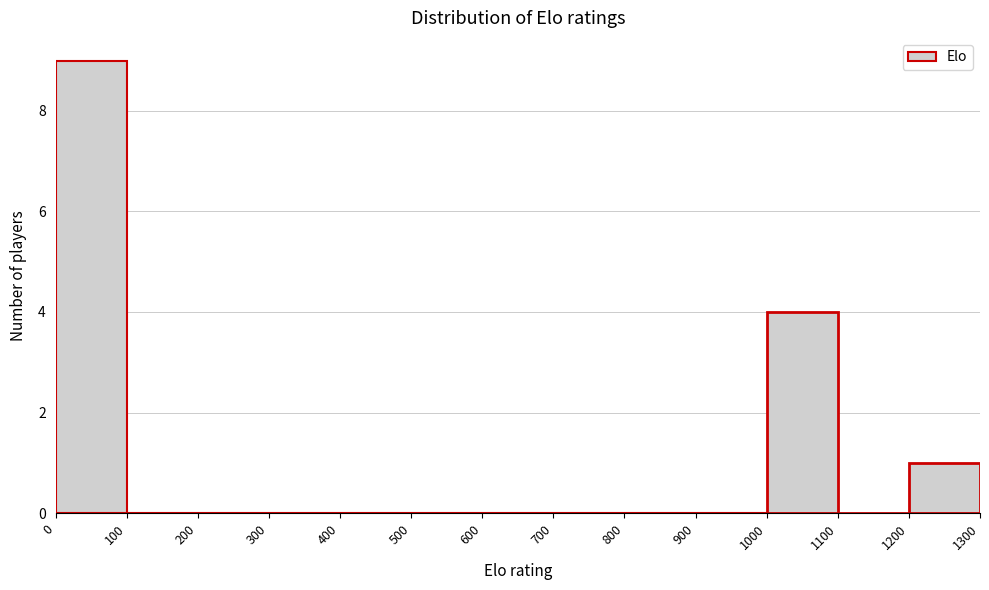

Reading left to right, list every bar in this chart as the range it spans on the x-axis followed by its height. The values are not printed on the chart, so give them approximately, as read against the axis.

0 to 100: 9
100 to 200: 0
200 to 300: 0
300 to 400: 0
400 to 500: 0
500 to 600: 0
600 to 700: 0
700 to 800: 0
800 to 900: 0
900 to 1000: 0
1000 to 1100: 4
1100 to 1200: 0
1200 to 1300: 1